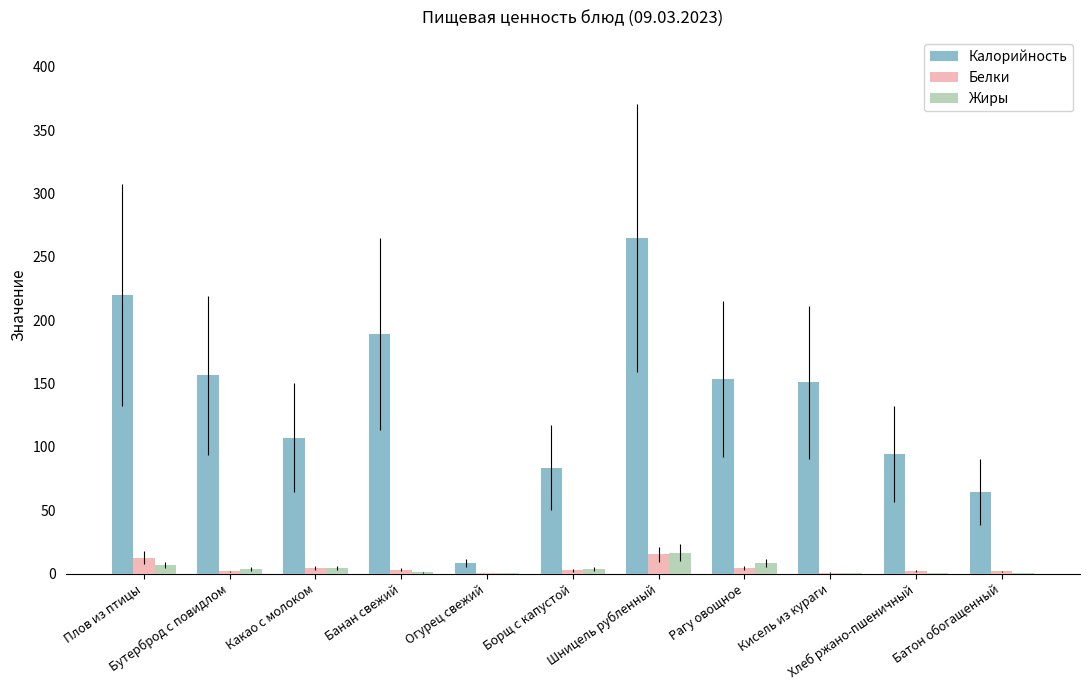

What is the maximum value shown in the chart?

264.8